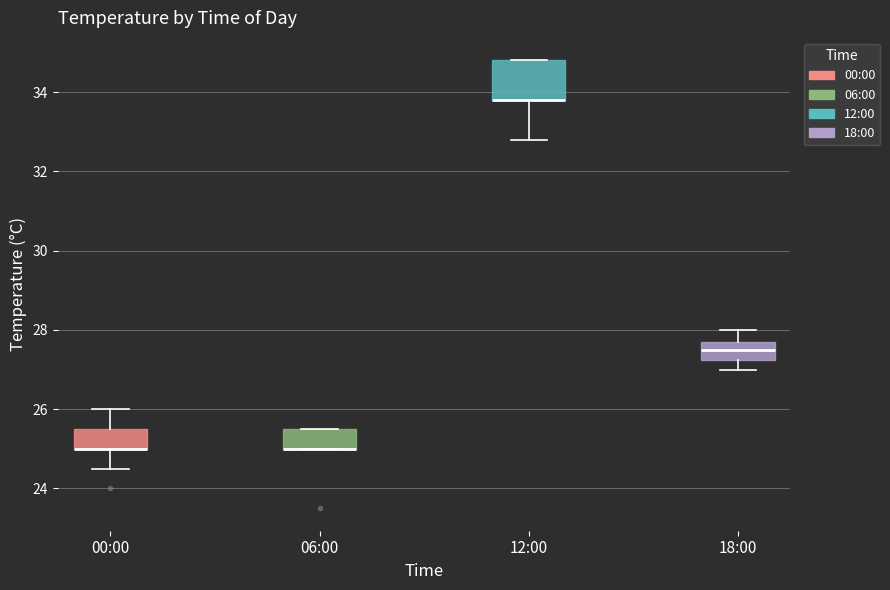

Which box is the tallest, from its lower edge to its upper edge?

12:00